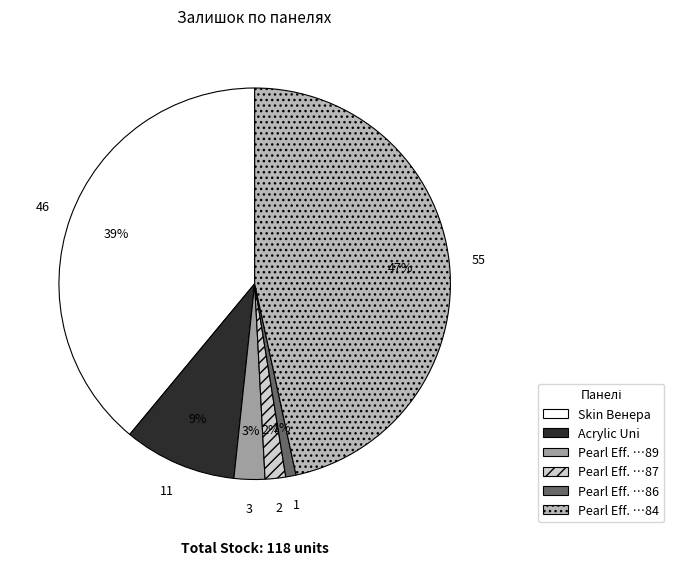

To the nearest percent, what is the average slice percentage?

17%